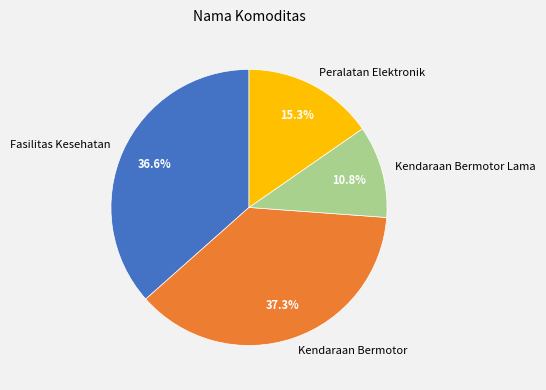

Rank the categories by value from lowest to highest.

Kendaraan Bermotor Lama, Peralatan Elektronik, Fasilitas Kesehatan, Kendaraan Bermotor